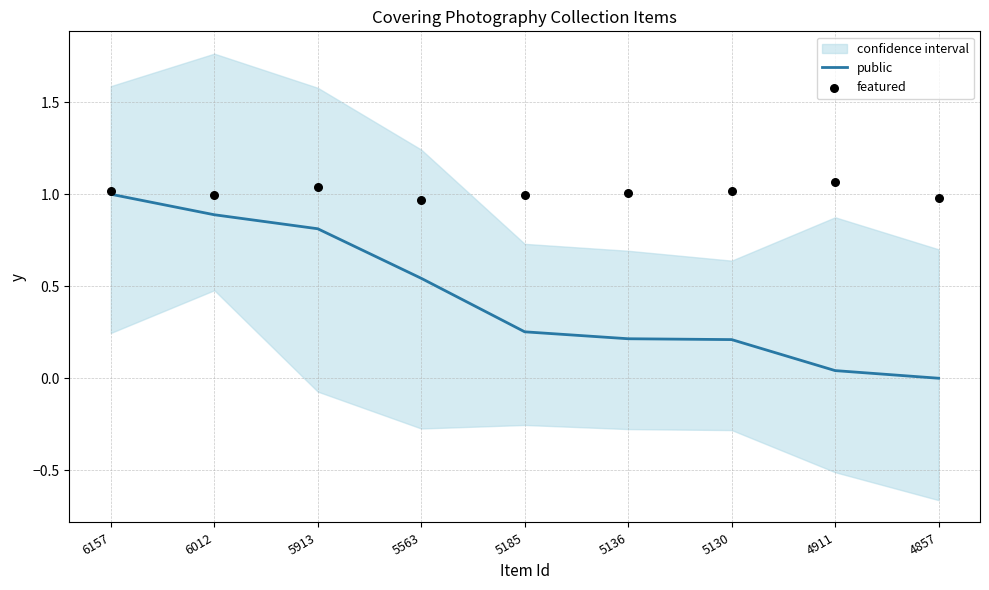

Is the value of public at 5563 greater than the value of featured at 6012?

No